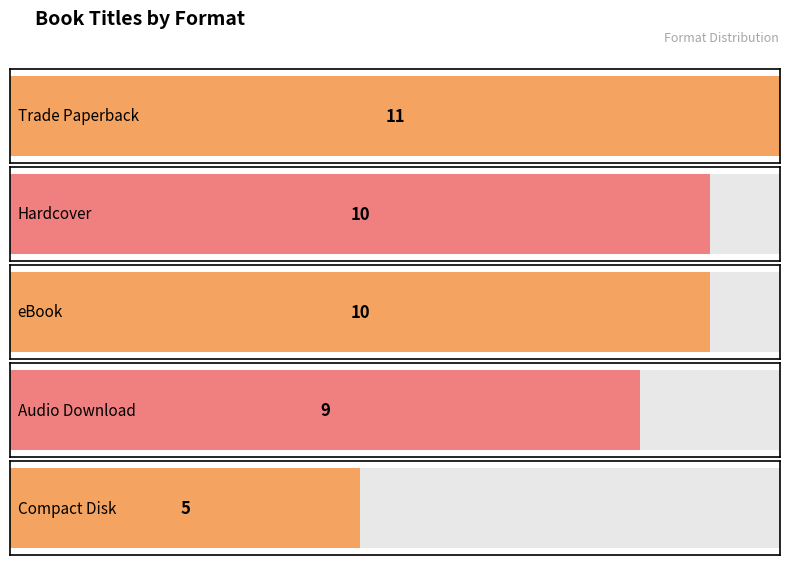

What is the difference between the values at Trade Paperback and Hardcover?

1